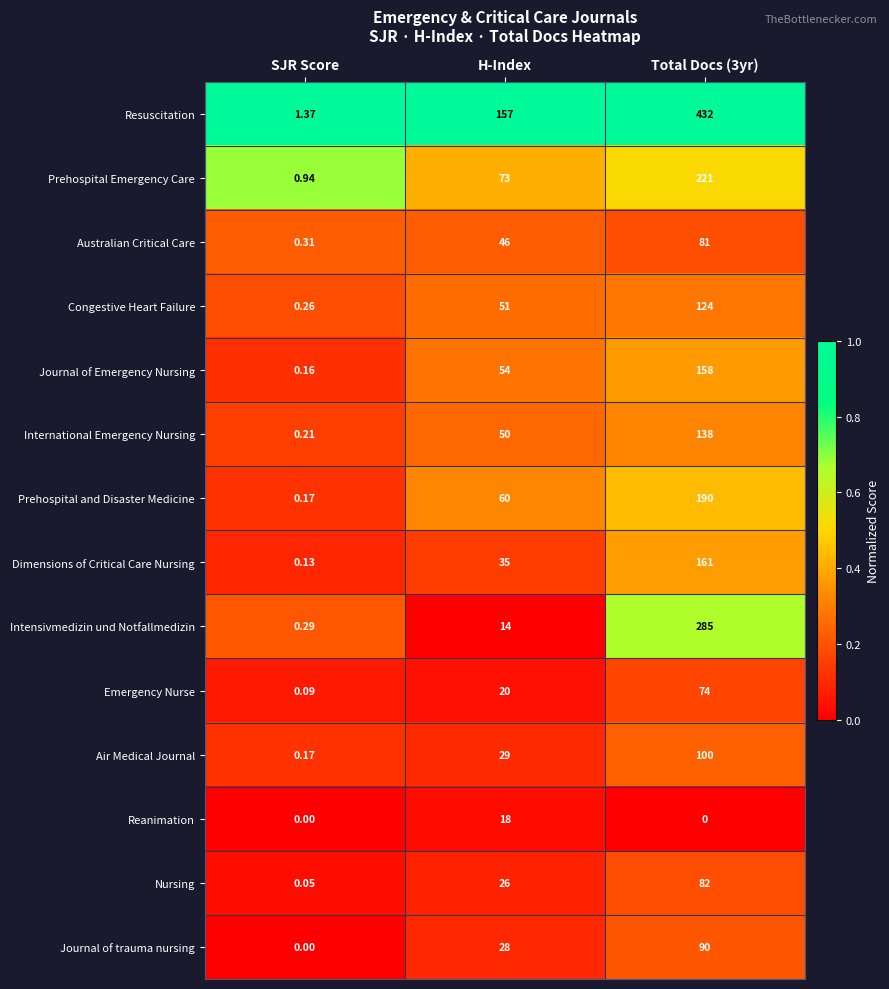

List the series in order of their peak value, lowest first.

Reanimation, Emergency Nurse, Australian Critical Care, Nursing, Journal of trauma nursing, Air Medical Journal, Congestive Heart Failure, International Emergency Nursing, Journal of Emergency Nursing, Dimensions of Critical Care Nursing, Prehospital and Disaster Medicine, Prehospital Emergency Care, Intensivmedizin und Notfallmedizin, Resuscitation